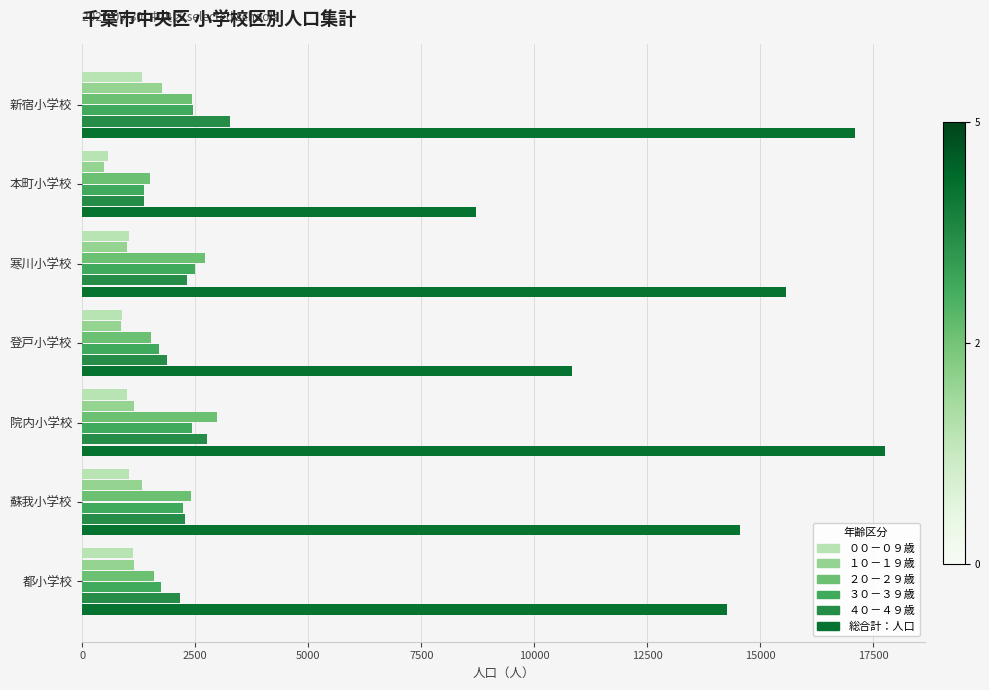

Which series has the largest total across all categories?

総合計：人口